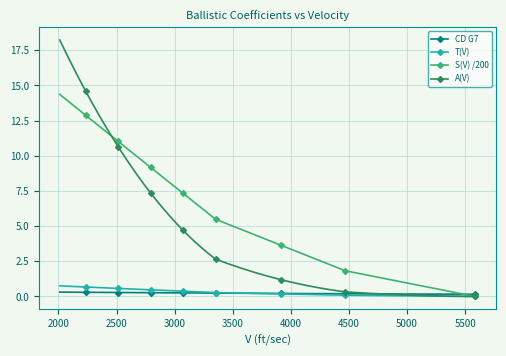

What are all the series names shown in the legend?

CD G7, T(V), S(V) /200, A(V)